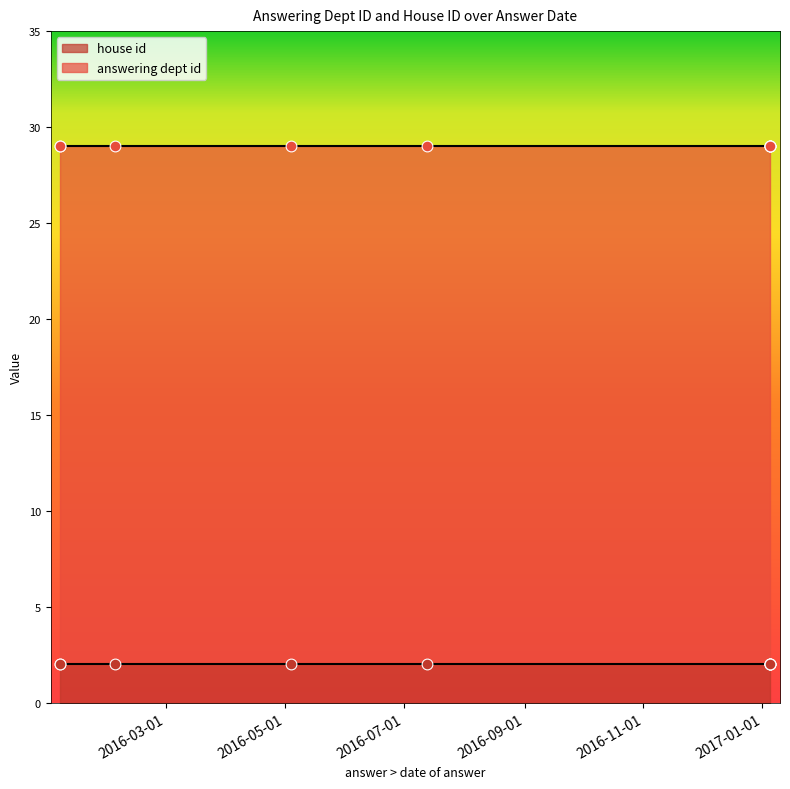

Which series contains the lowest Y value?

house id